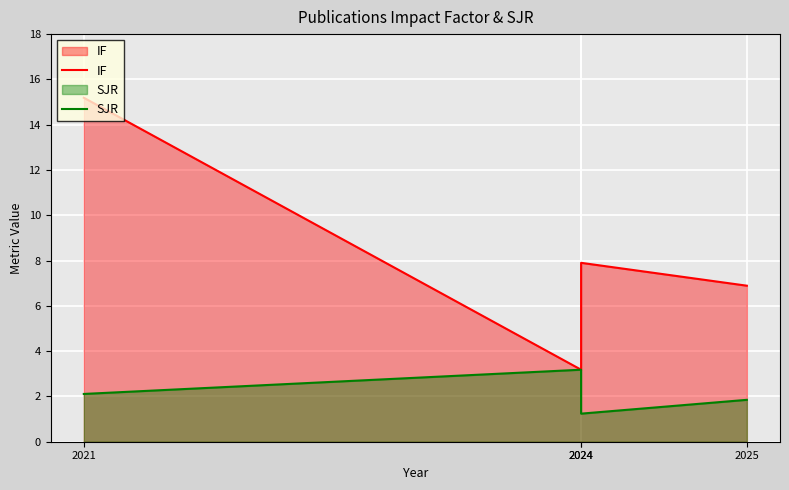

What is the difference between the maximum and second lowest values in the SJR series?

1.3